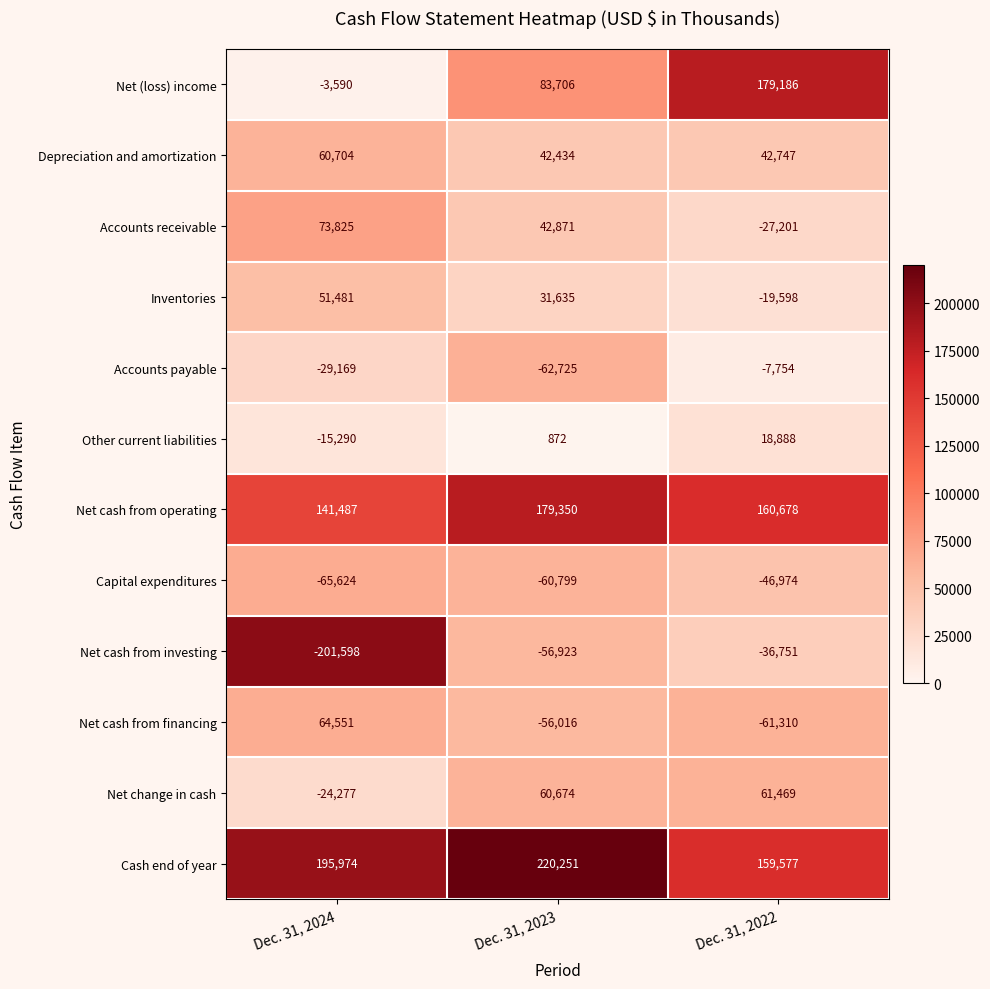

What is the maximum value shown in the chart?

220251